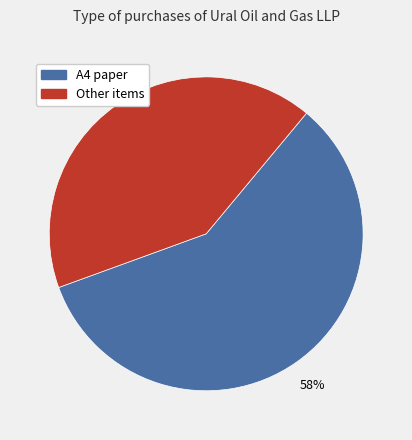

What percentage is the Other items slice, to the nearest percent?

42%